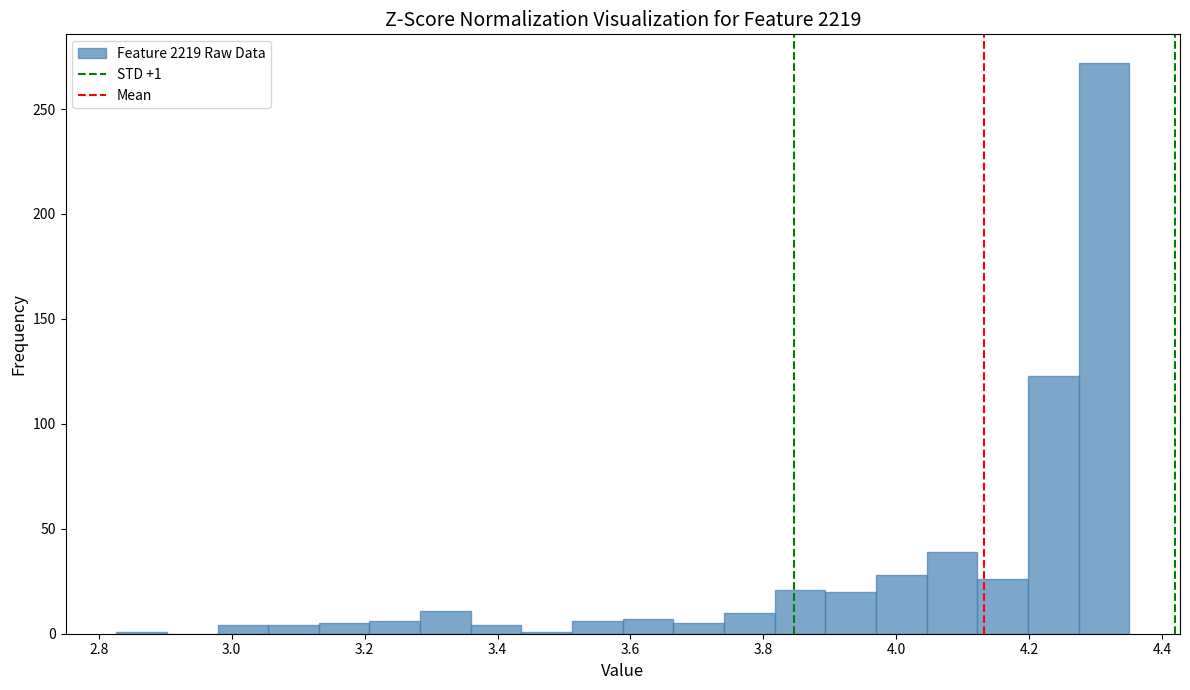

Read against the x-axis, roughly where is the centre of the tallest bar?

4.32